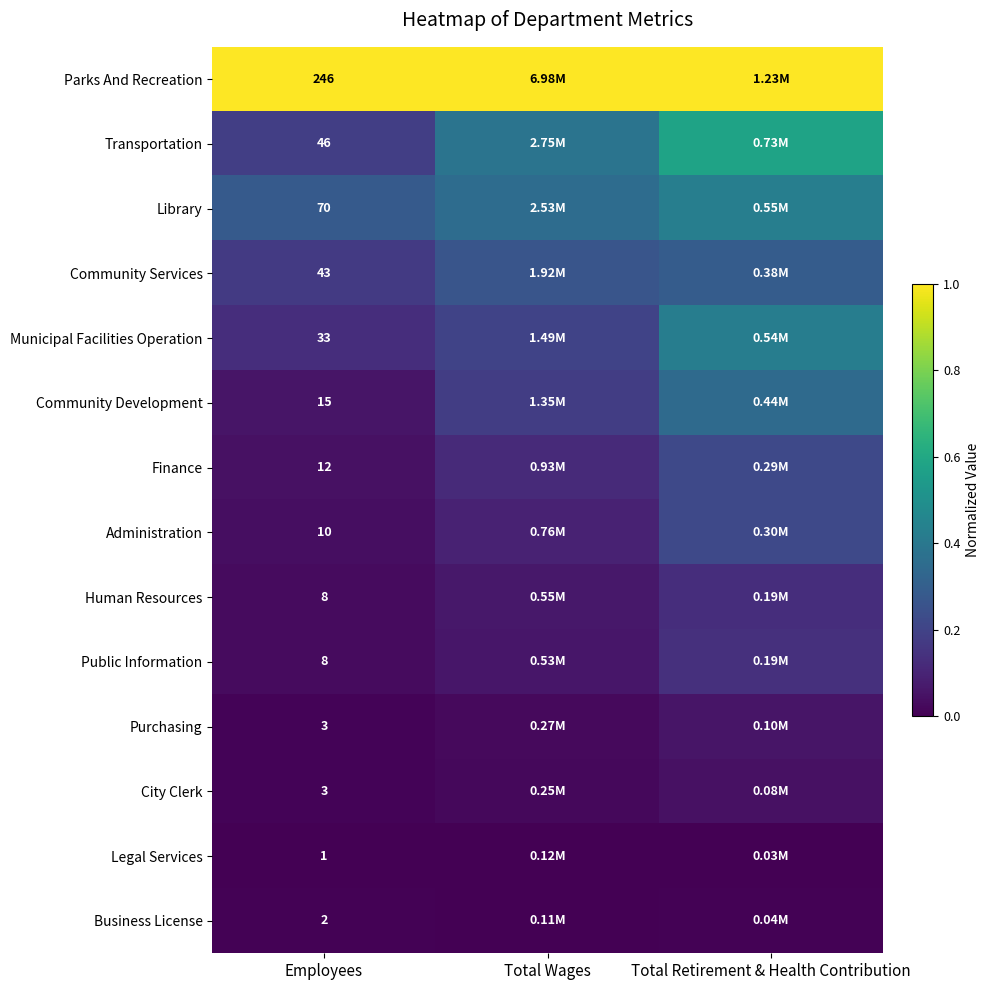

How many series are shown in this chart?

14